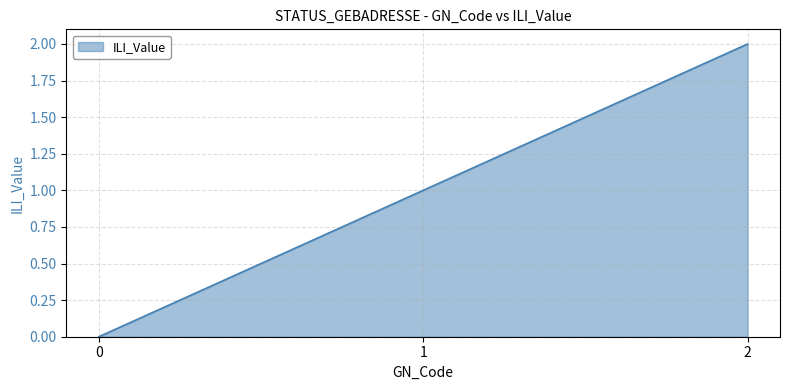

Reading right to left, what are all the values shown in this chart?

2	1	0